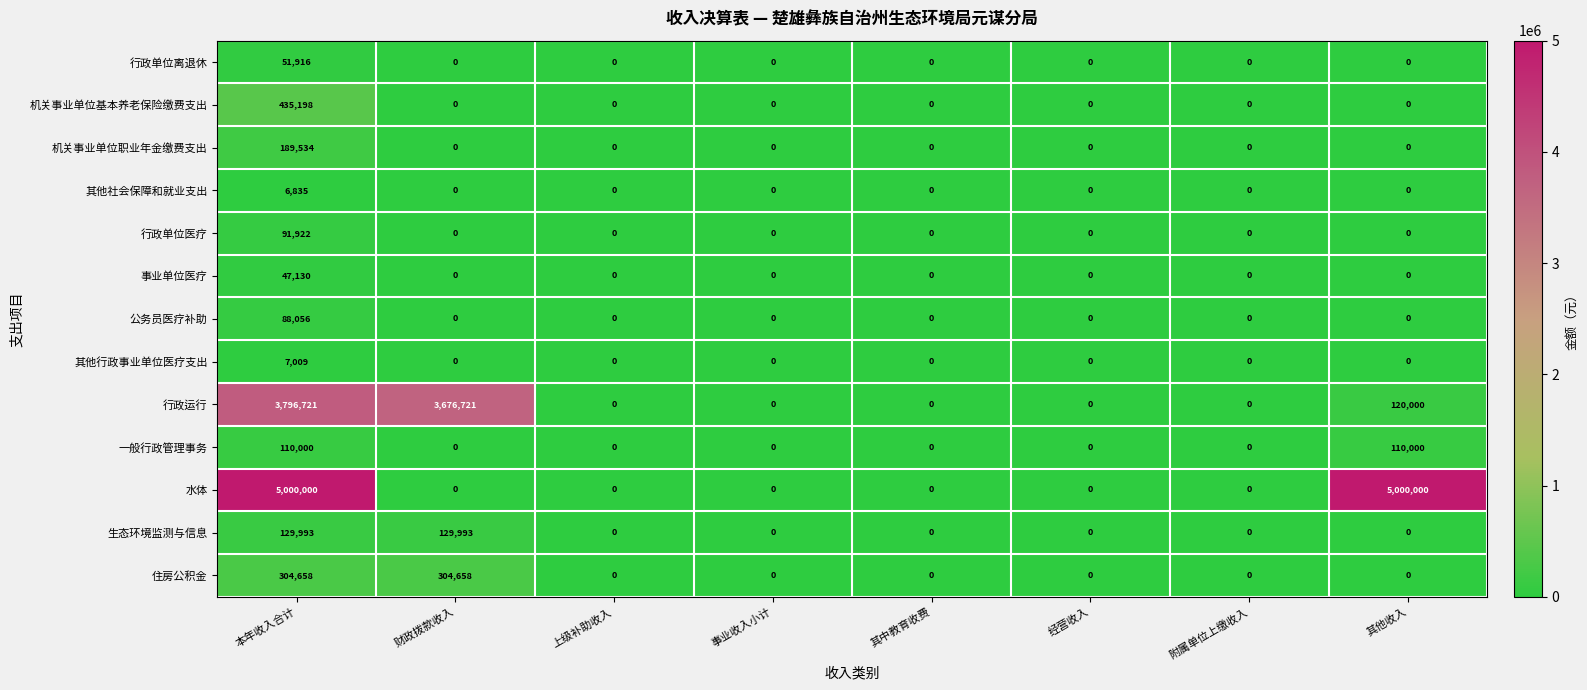

Which series has the widest spread of values?

水体